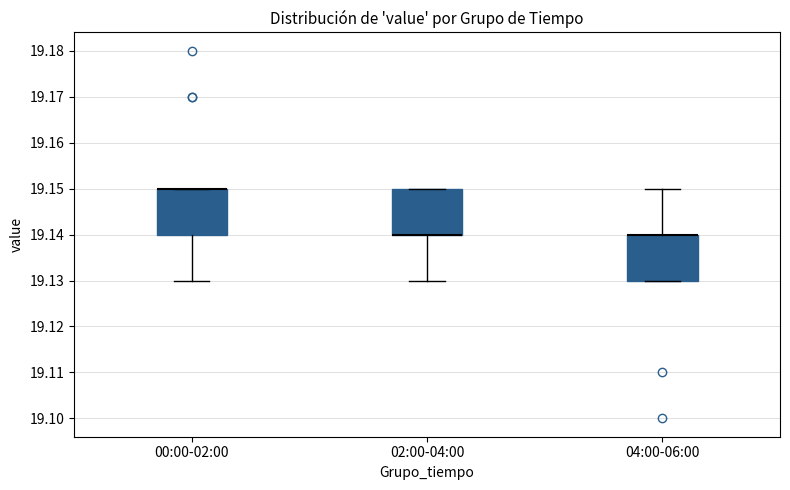

Reading left to right, transcribe this box plot: for each box, give where its median line is, the range the box spans, and where its two whiskers end, as read against the y-axis. The values are not printed on the chart, so give them approximately, as read against the axis.

00:00-02:00: median 19.15 (drawn on the box's upper edge), box 19.14 to 19.15, whiskers 19.13 to 19.15
02:00-04:00: median 19.14 (drawn on the box's lower edge), box 19.14 to 19.15, whiskers 19.13 to 19.15
04:00-06:00: median 19.14 (drawn on the box's upper edge), box 19.13 to 19.14, whiskers 19.13 to 19.15